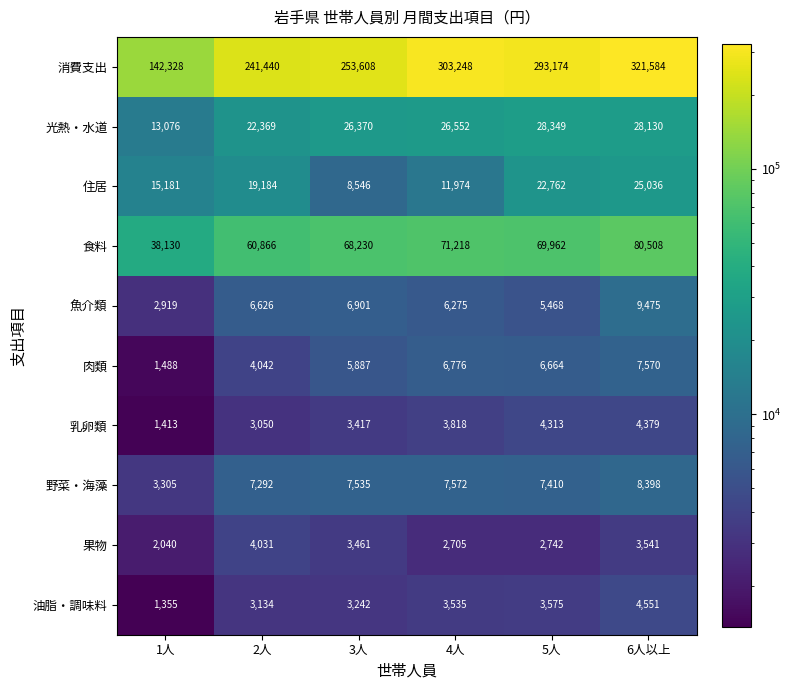

What is the difference between the 乳卵類 values at 5人 and 2人?

1263